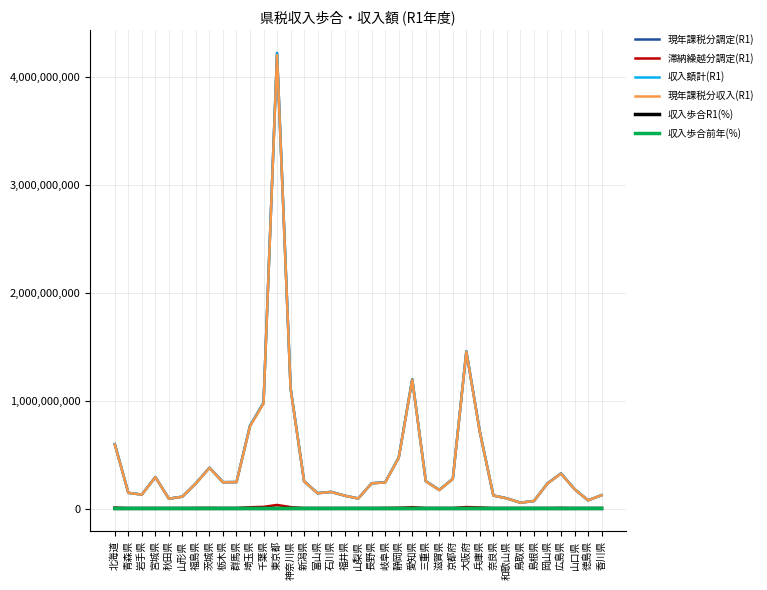

Which series has the widest spread of values?

現年課税分調定(R1)